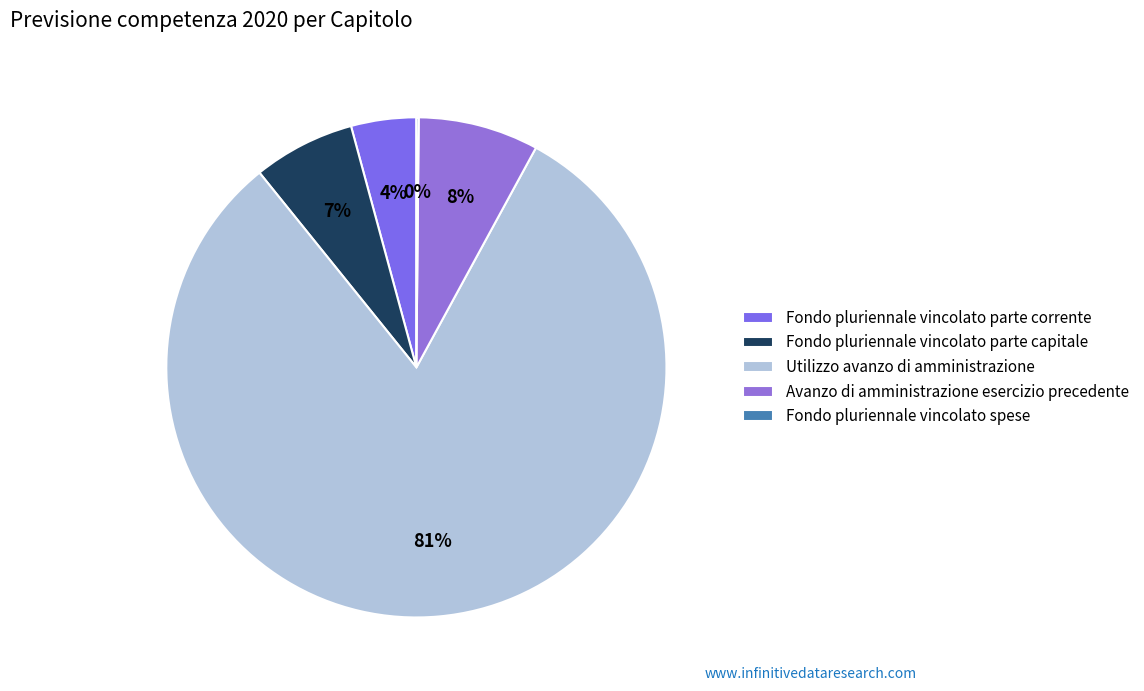

Rank the categories by value from highest to lowest.

Utilizzo avanzo di amministrazione, Avanzo di amministrazione esercizio precedente, Fondo pluriennale vincolato parte capitale, Fondo pluriennale vincolato parte corrente, Fondo pluriennale vincolato spese